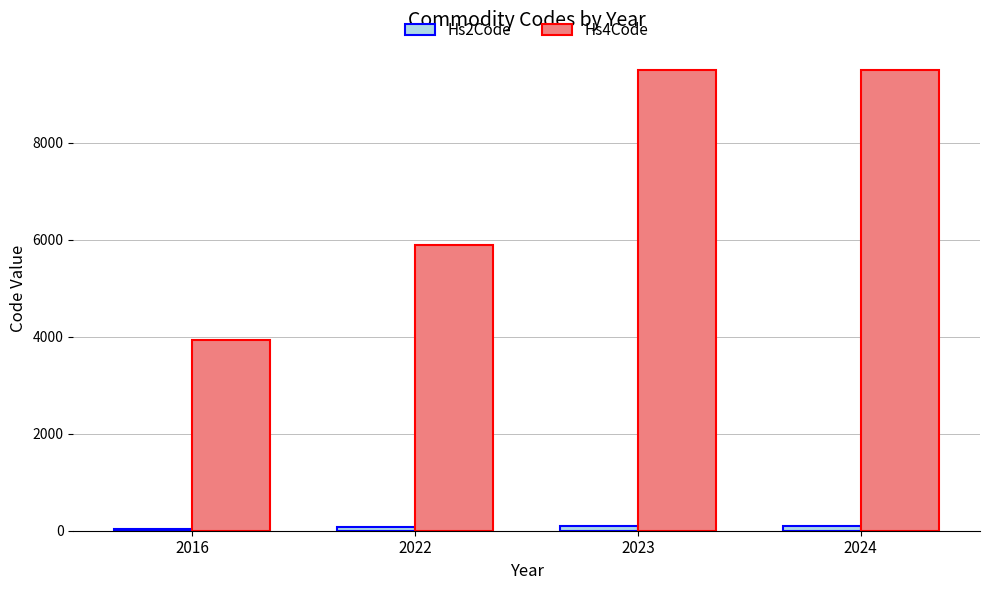

Is it true that Hs4Code equals 10261.5 at 2022?

False